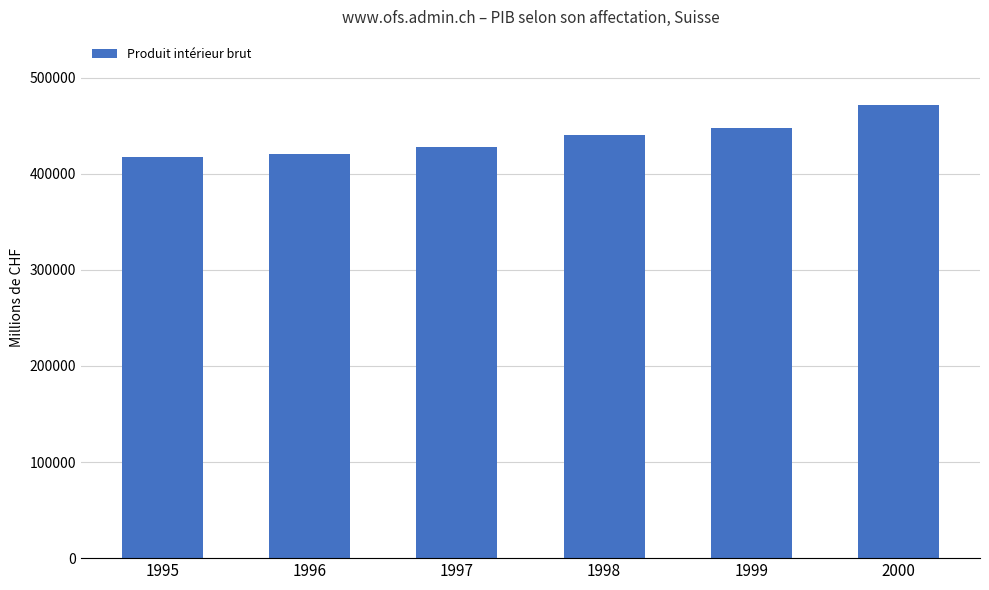

What is the difference between the second highest and second lowest values?

27097.3